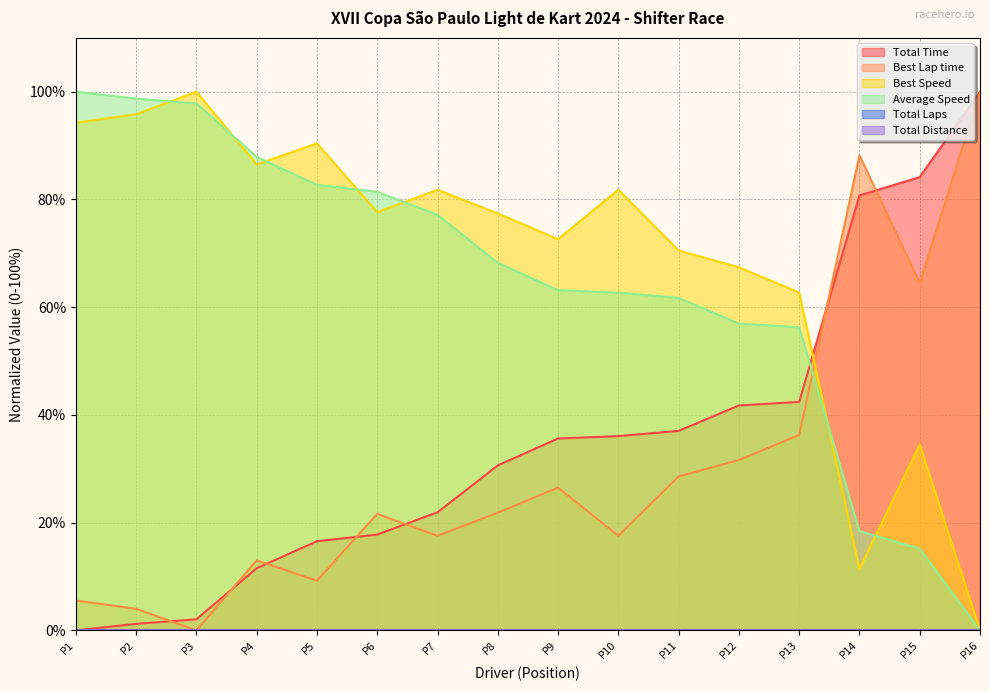

List the series in order of their peak value, highest first.

Total Time, Best Lap time, Best Speed, Average Speed